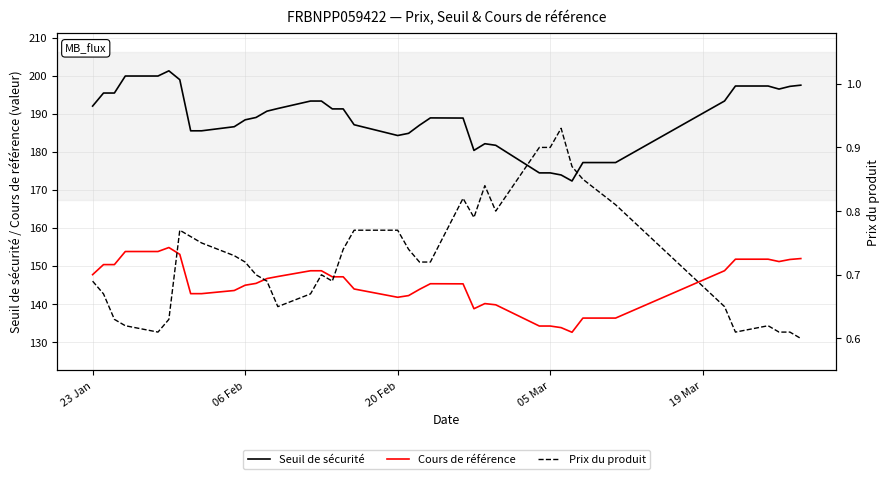

What is the lowest value of the Cours de référence series?

132.6